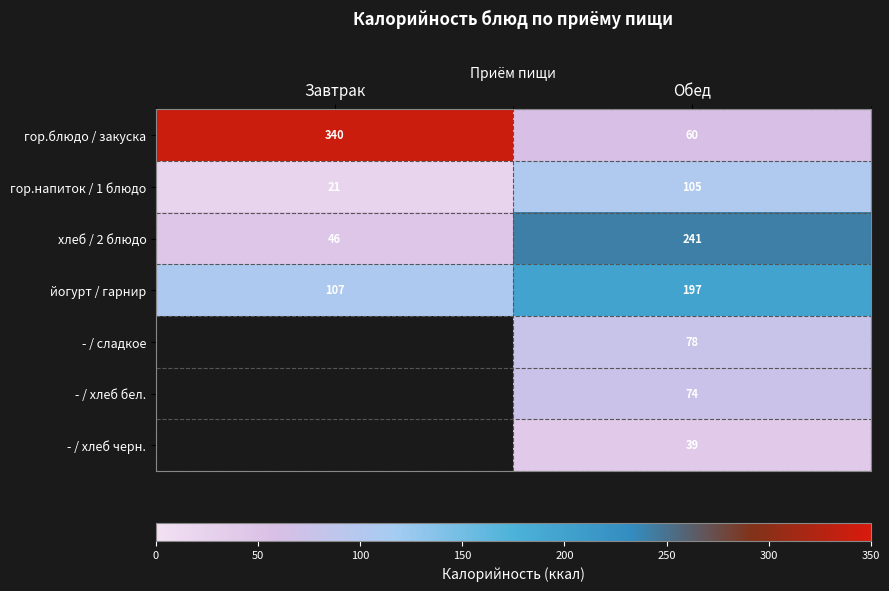

At which label does гор.напиток / 1 блюдо reach its peak?

Обед